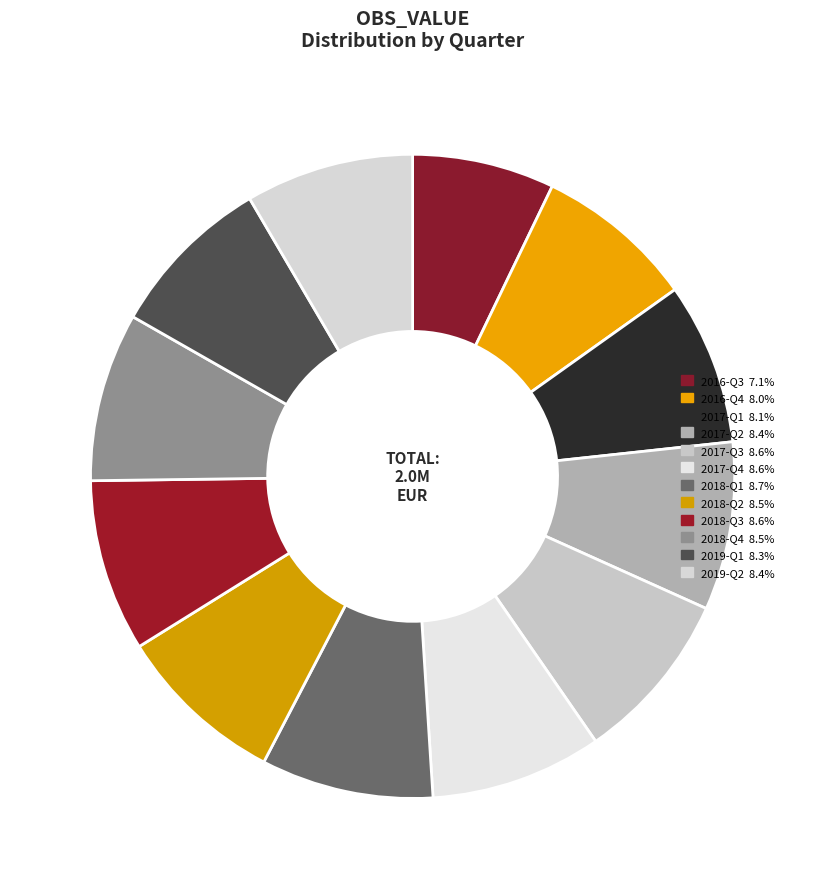

Does any single category account for the majority?

No